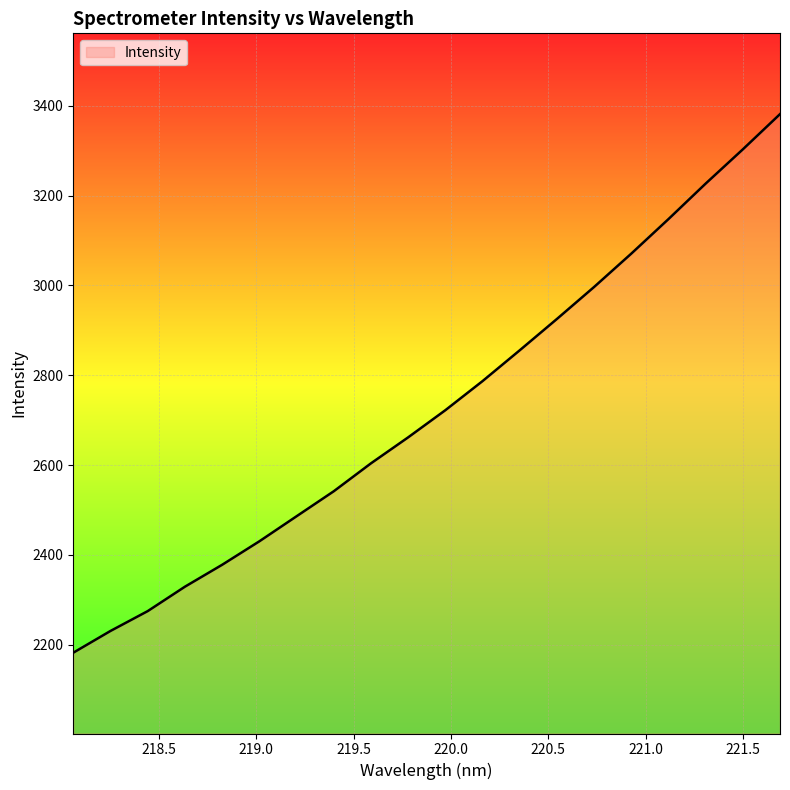

What is the difference between the maximum and minimum values?

1199.2